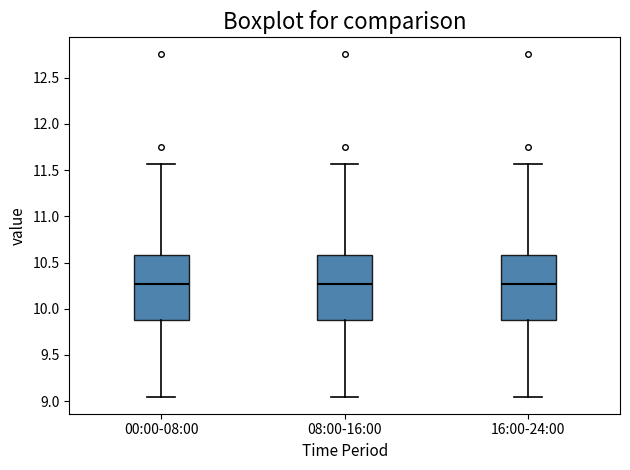

Reading left to right, transcribe this box plot: for each box, give where its median line is, the range the box spans, and where its two whiskers end, as read against the y-axis. The values are not printed on the chart, so give them approximately, as read against the axis.

00:00-08:00: median 10.25, box 9.90 to 10.60, whiskers 9.05 to 11.55
08:00-16:00: median 10.25, box 9.90 to 10.60, whiskers 9.05 to 11.55
16:00-24:00: median 10.25, box 9.90 to 10.60, whiskers 9.05 to 11.55